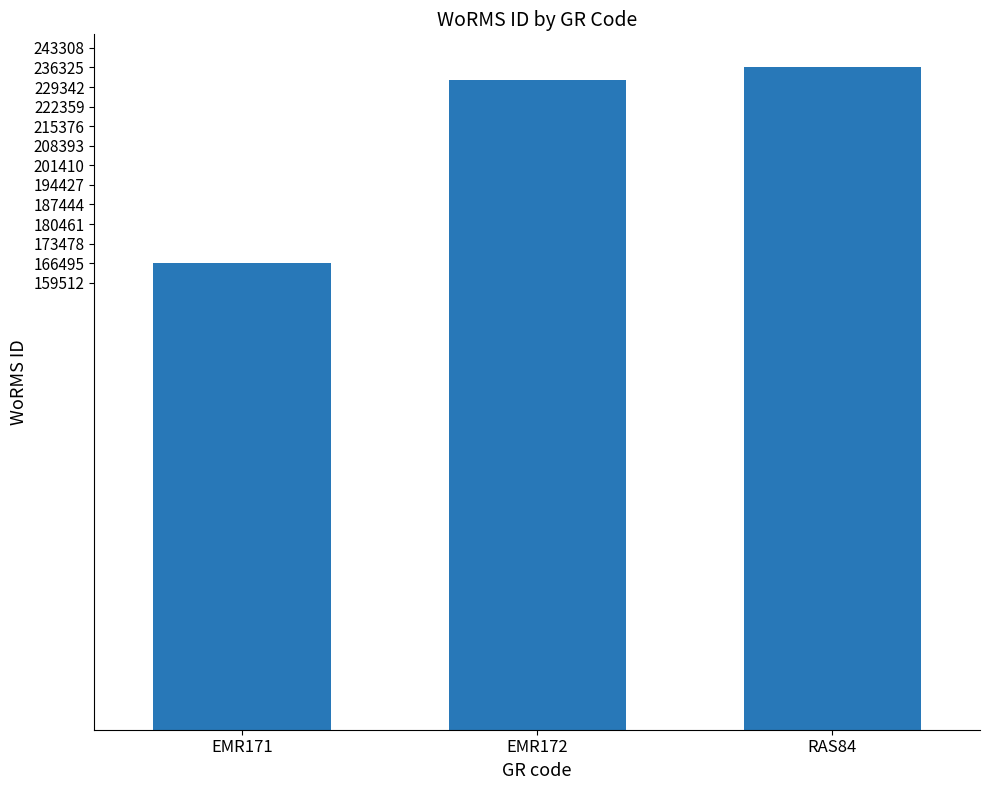

What is the sum of the values at RAS84 and EMR172?

468147